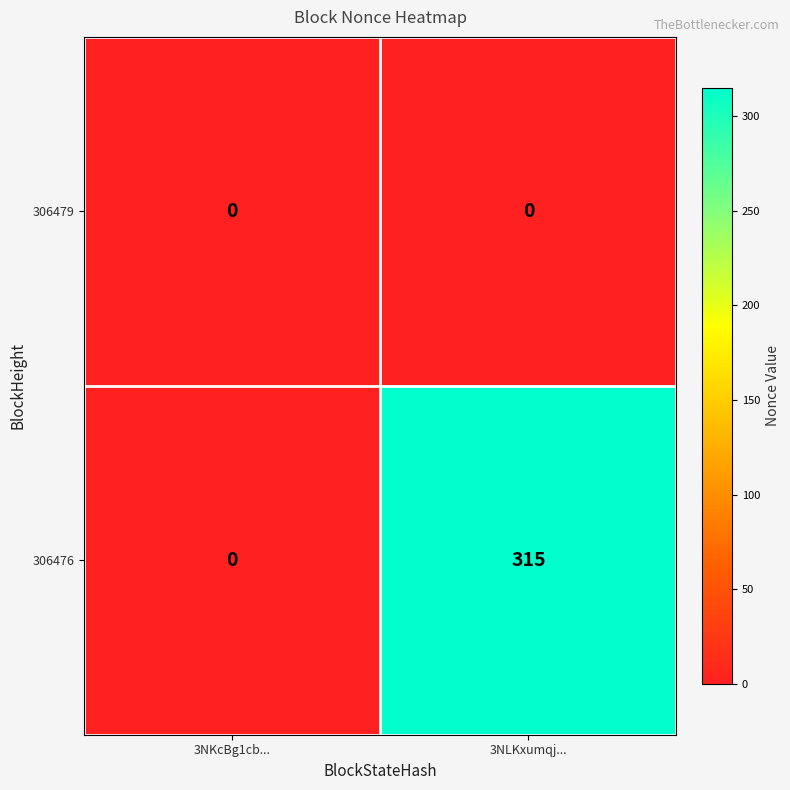

True or false: 306479 has a value of 0 at 3NKcBg1cb....

True